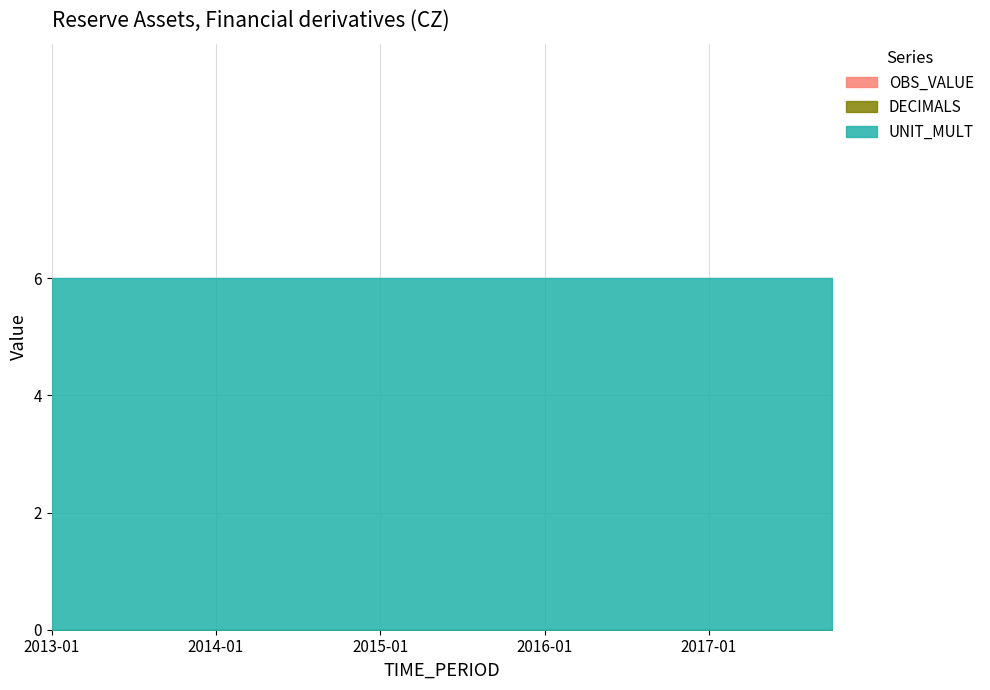

Between 2016-07 and 2017-10, which series saw the biggest shift?

OBS_VALUE